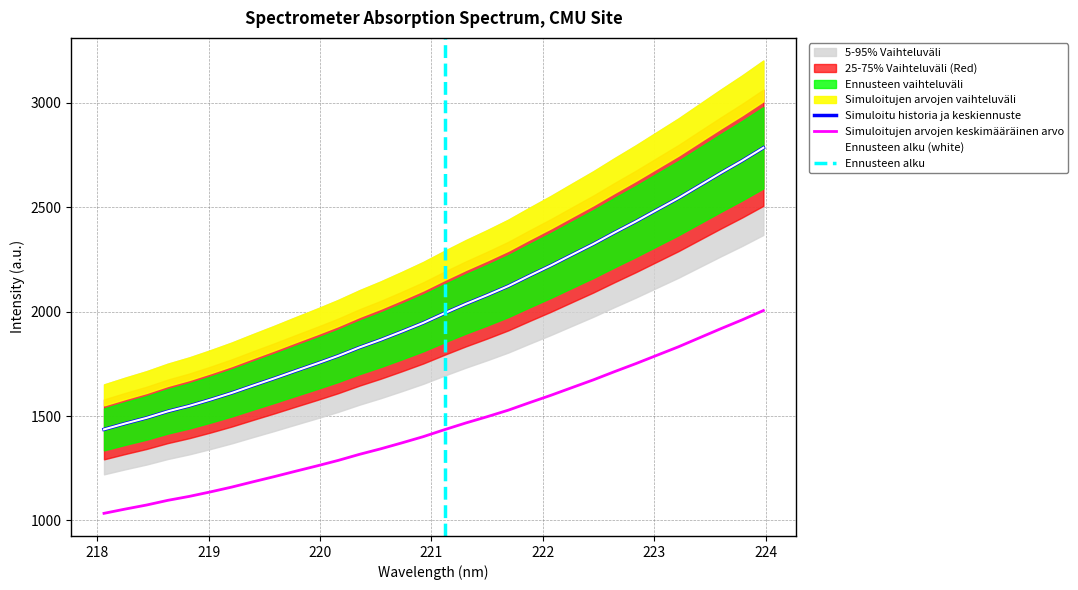

The chart shows a value of 1788.2 at 220.1623. True or false?

True